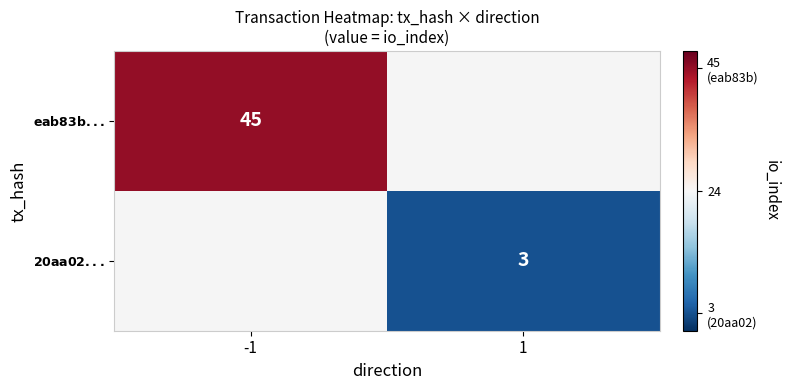

At -1, list the series in order from smallest to largest.

$\bf{eab83b...}$, $\bf{20aa02...}$